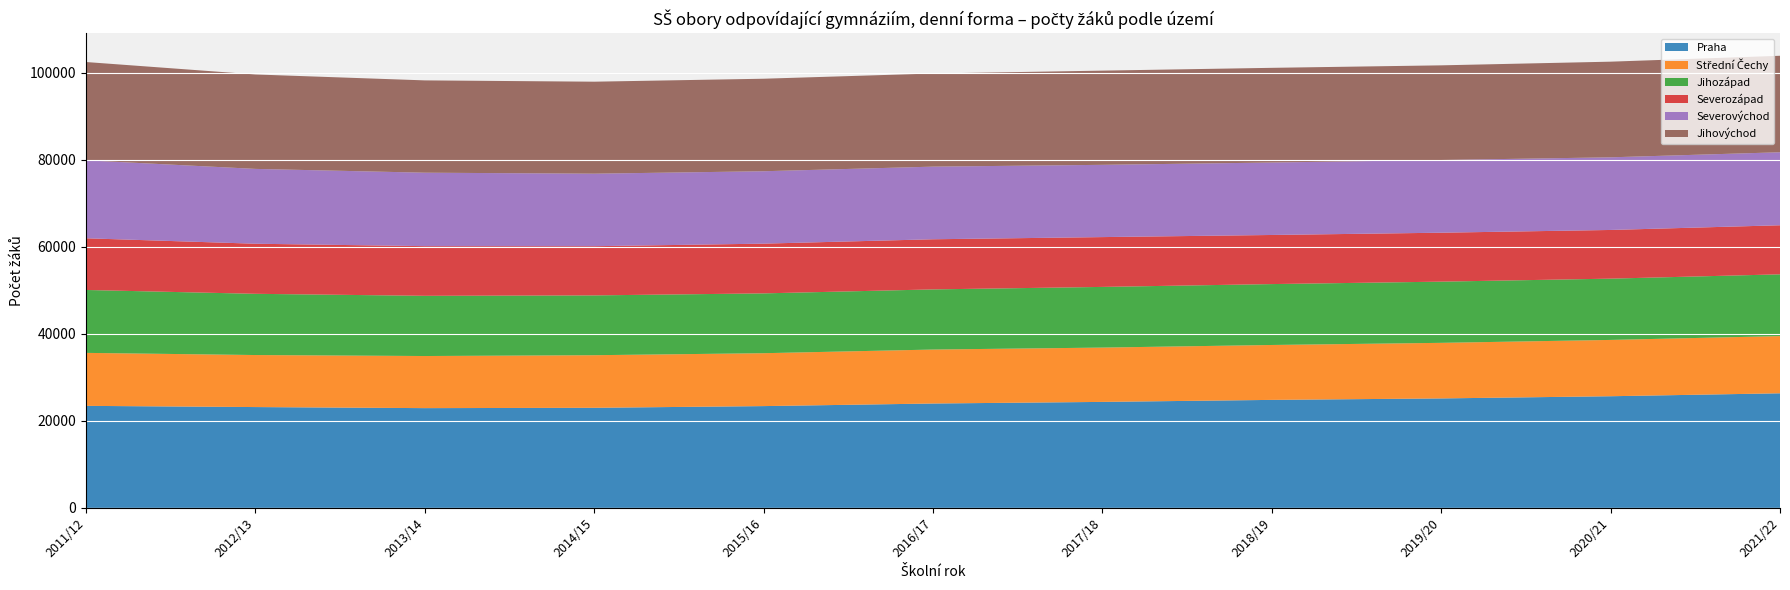

Reading left to right, transcribe all the data shown in this chart.

Praha: 2011/12=23450	2012/13=23174	2013/14=22928	2014/15=23006	2015/16=23396	2016/17=23991	2017/18=24361	2018/19=24823	2019/20=25160	2020/21=25664	2021/22=26339
Střední Čechy: 2011/12=12179	2012/13=11958	2013/14=11977	2014/15=12088	2015/16=12158	2016/17=12404	2017/18=12484	2018/19=12620	2019/20=12775	2020/21=12943	2021/22=13150
Jihozápad: 2011/12=14459	2012/13=14072	2013/14=13840	2014/15=13747	2015/16=13751	2016/17=13824	2017/18=13946	2018/19=13998	2019/20=14066	2020/21=14084	2021/22=14194
Severozápad: 2011/12=11880	2012/13=11512	2013/14=11412	2014/15=11305	2015/16=11431	2016/17=11522	2017/18=11450	2018/19=11287	2019/20=11249	2020/21=11190	2021/22=11278
Severovýchod: 2011/12=17920	2012/13=17201	2013/14=16887	2014/15=16672	2015/16=16643	2016/17=16695	2017/18=16611	2018/19=16654	2019/20=16714	2020/21=16698	2021/22=16781
Jihovýchod: 2011/12=22593	2012/13=21704	2013/14=21216	2014/15=21142	2015/16=21263	2016/17=21410	2017/18=21651	2018/19=21763	2019/20=21754	2020/21=21983	2021/22=22177